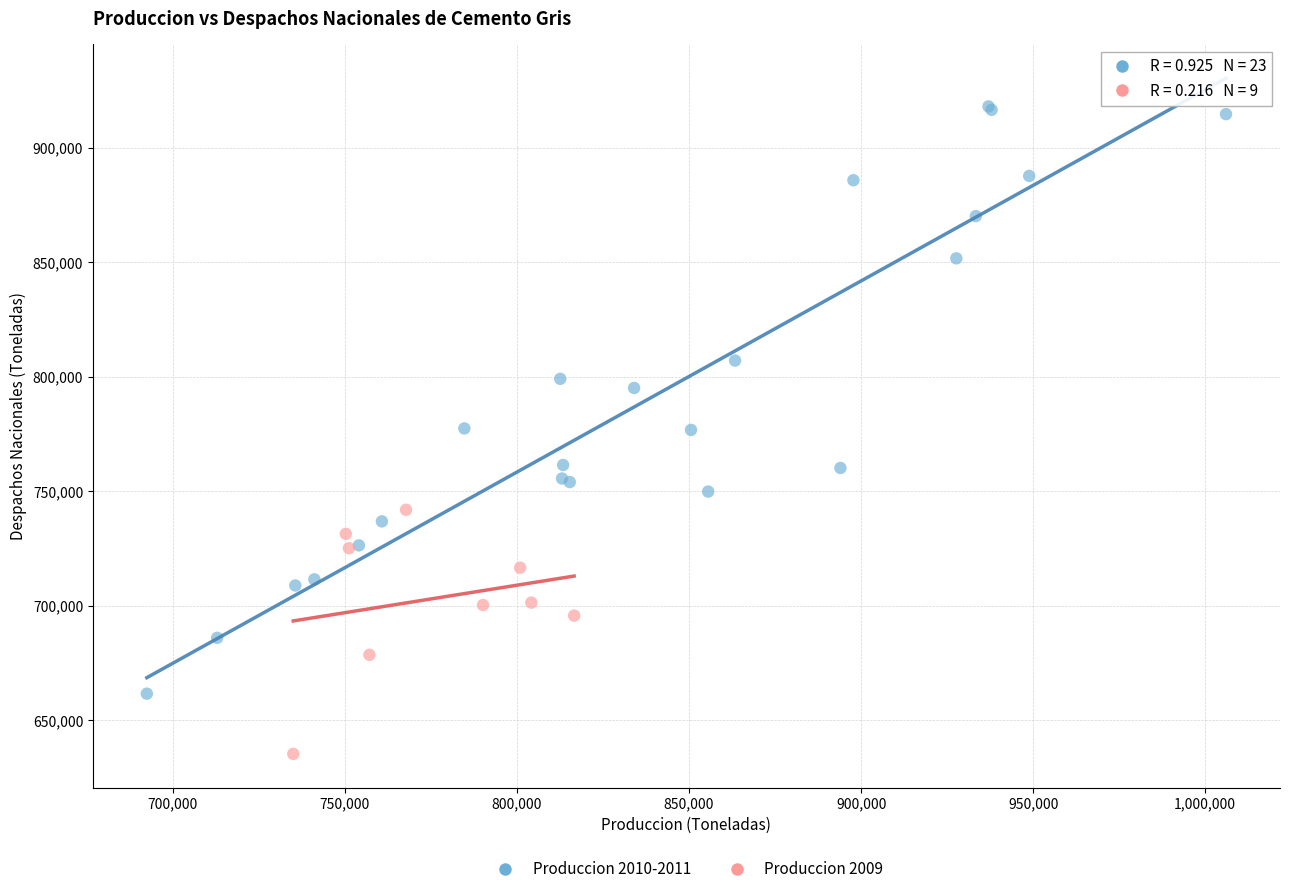

Which series reaches the minimum Y coordinate?

Produccion 2009